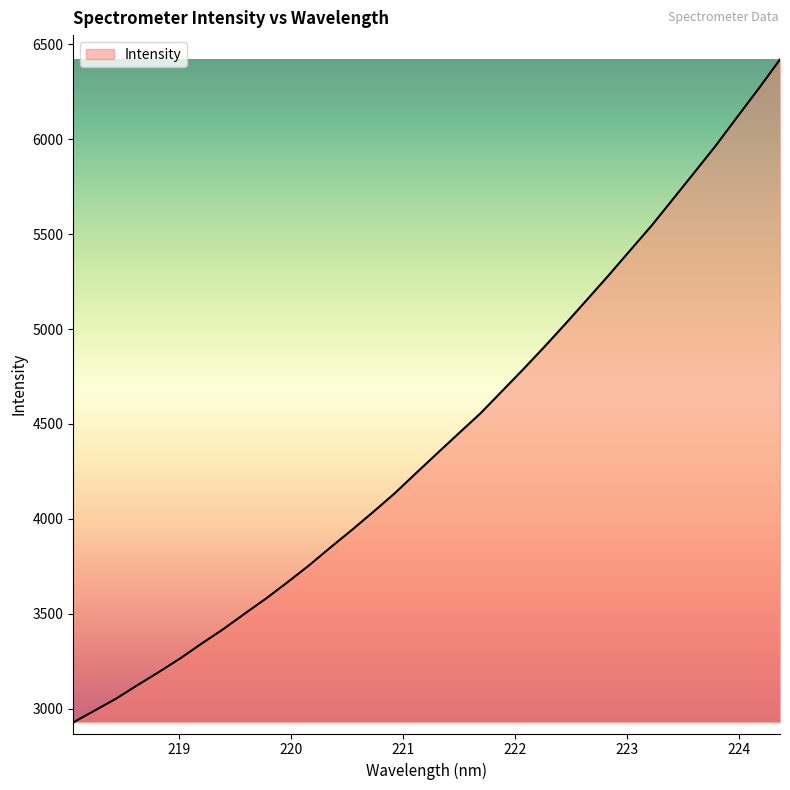

What is the smallest value displayed?

2927.3